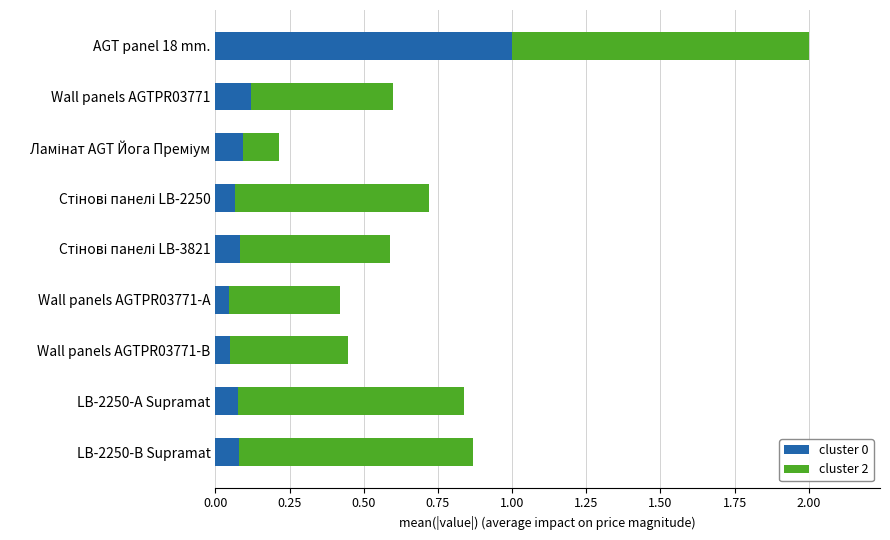

True or false: cluster 0 has a value of 0.1 at LB-2250-А Supramat.

True